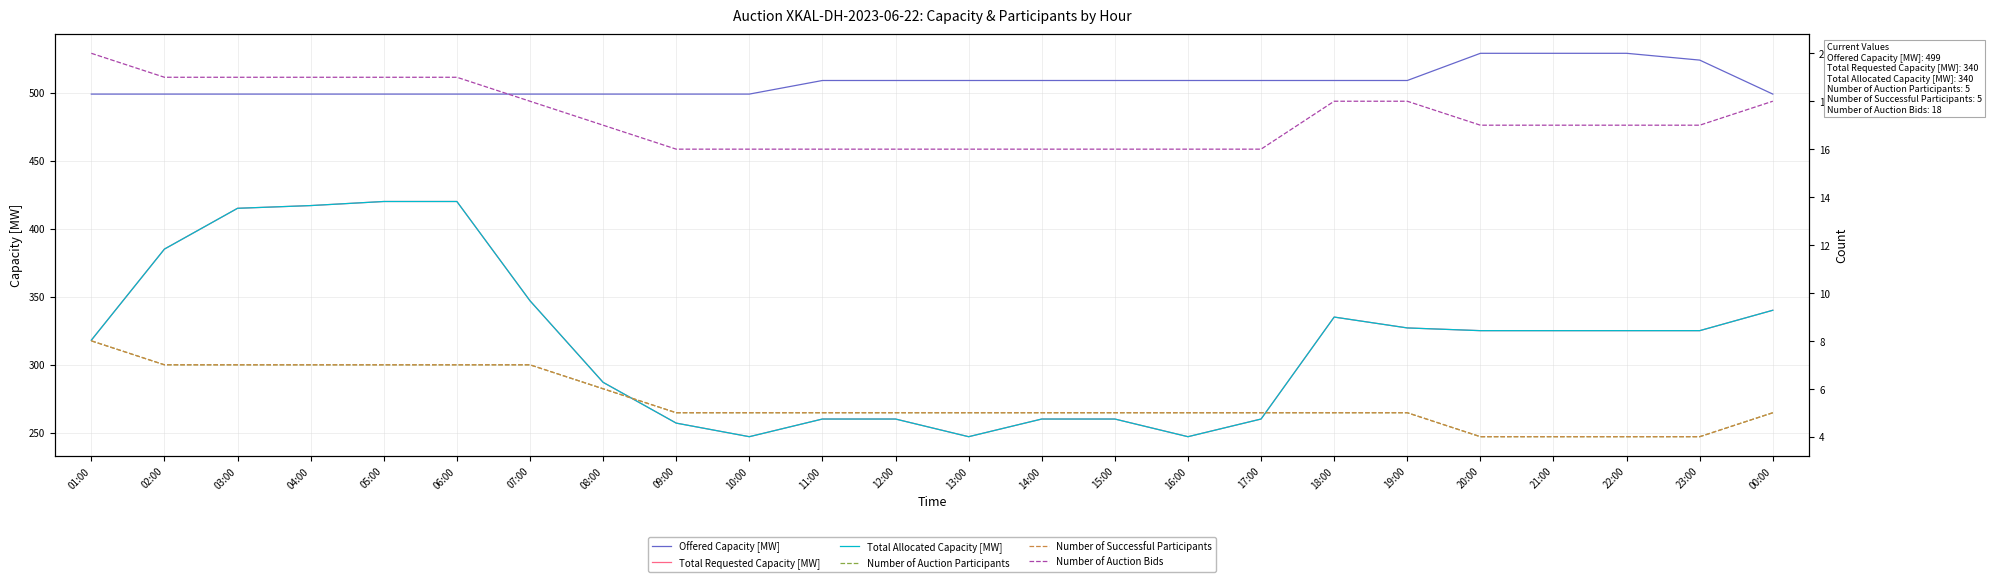

What position from the right is 09:00?

16